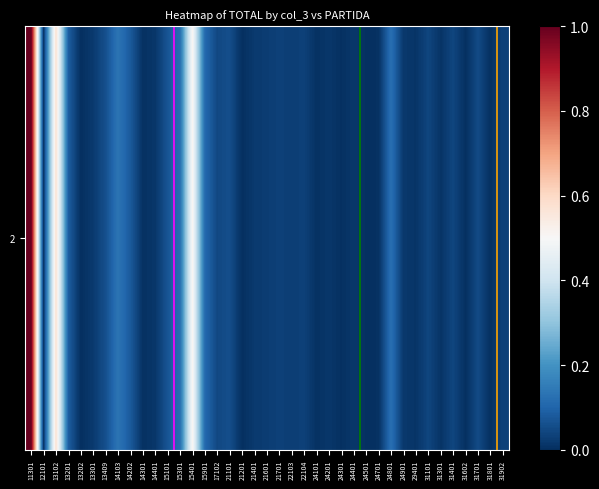

The chart shows a value of 0.0 at 13202. True or false?

True